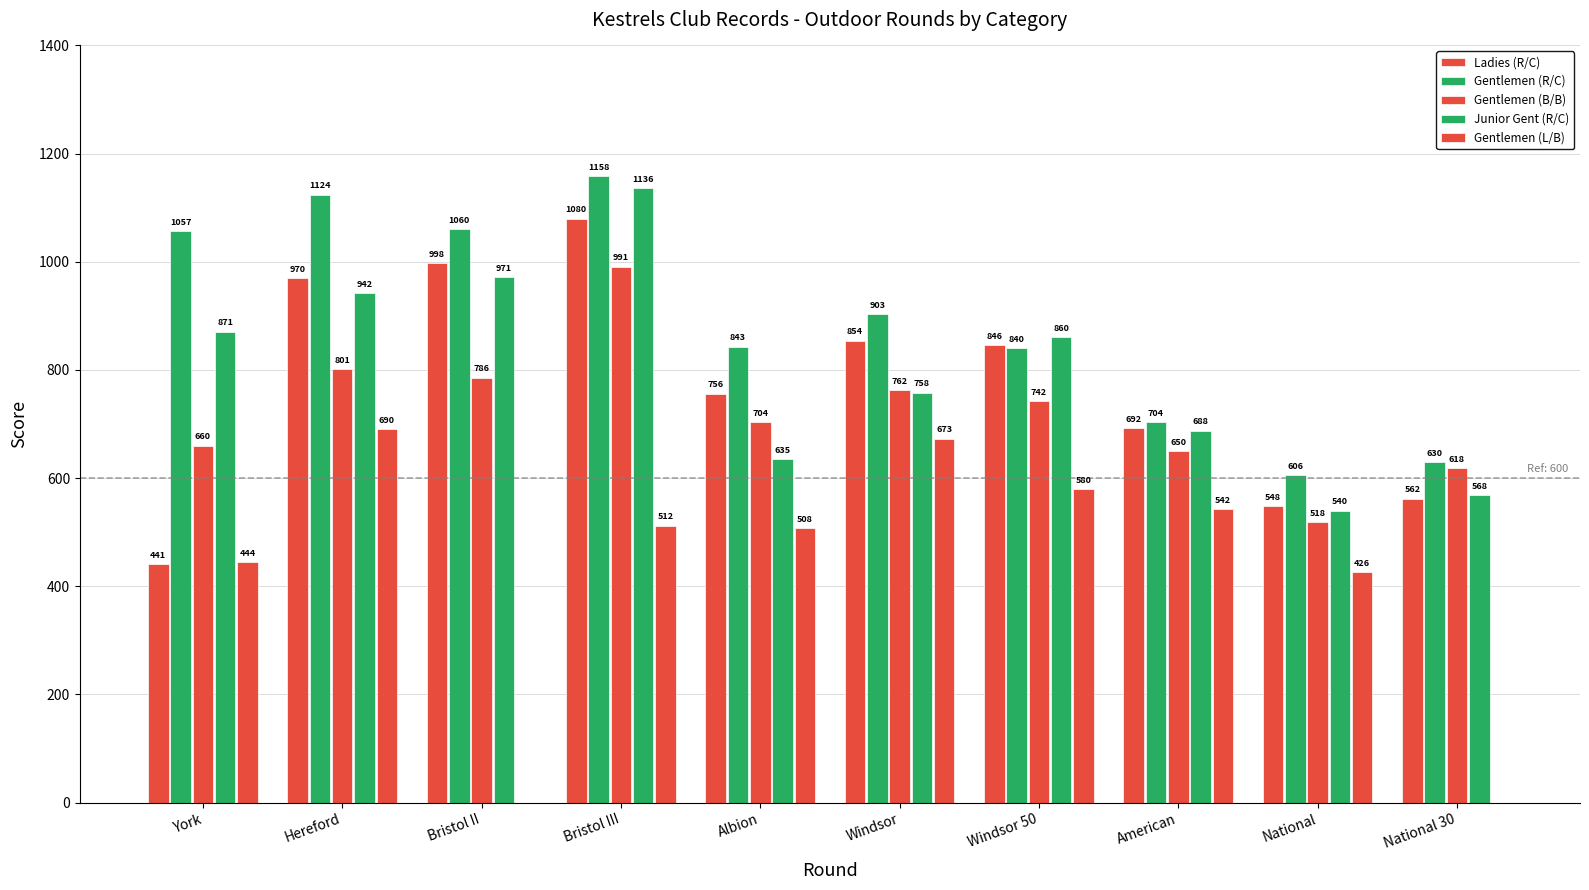

Count the number of categories in the chart.

10